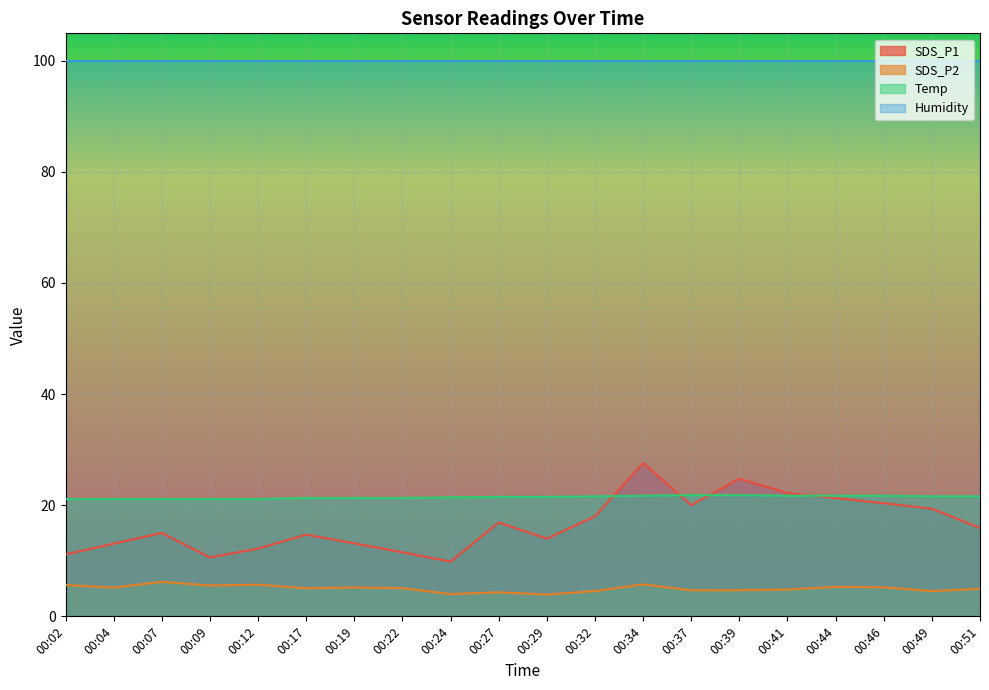

Is it true that SDS_P1 equals 27.8 at 00:44?

False